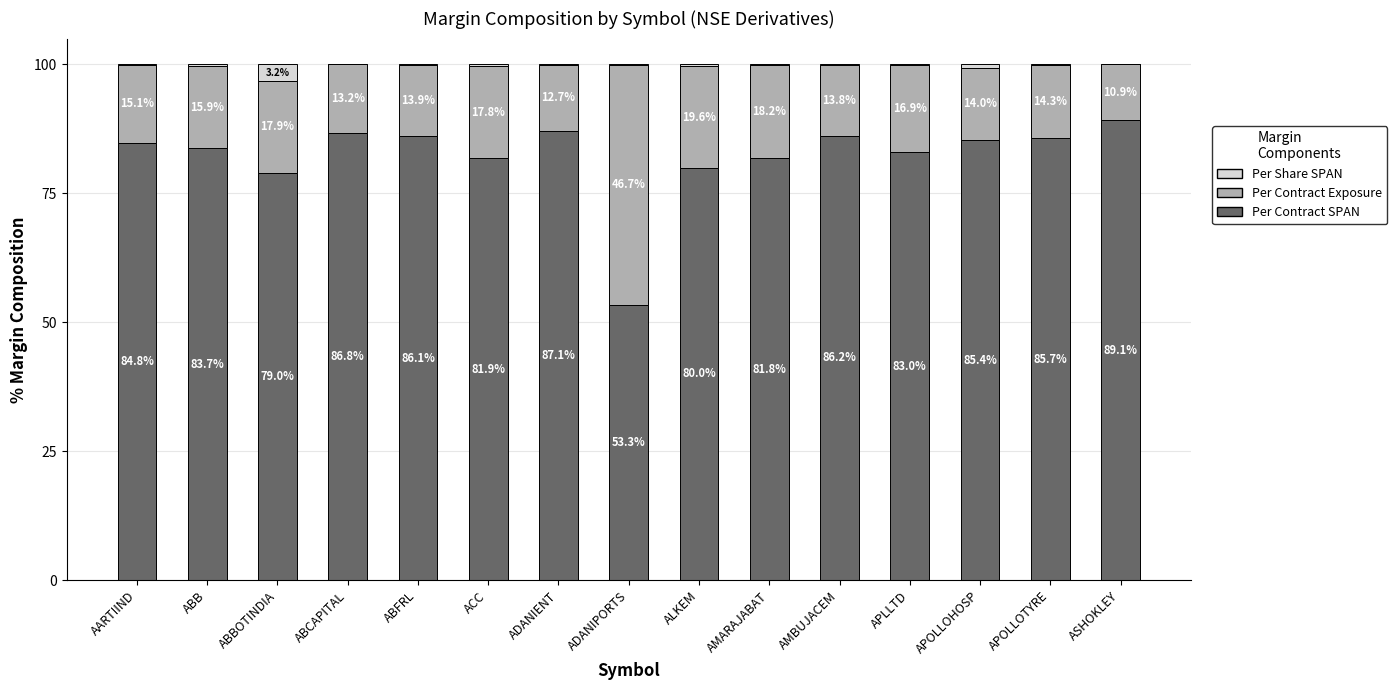

What is the difference between the Per Contract SPAN values at APOLLOTYRE and AARTIIND?

0.9